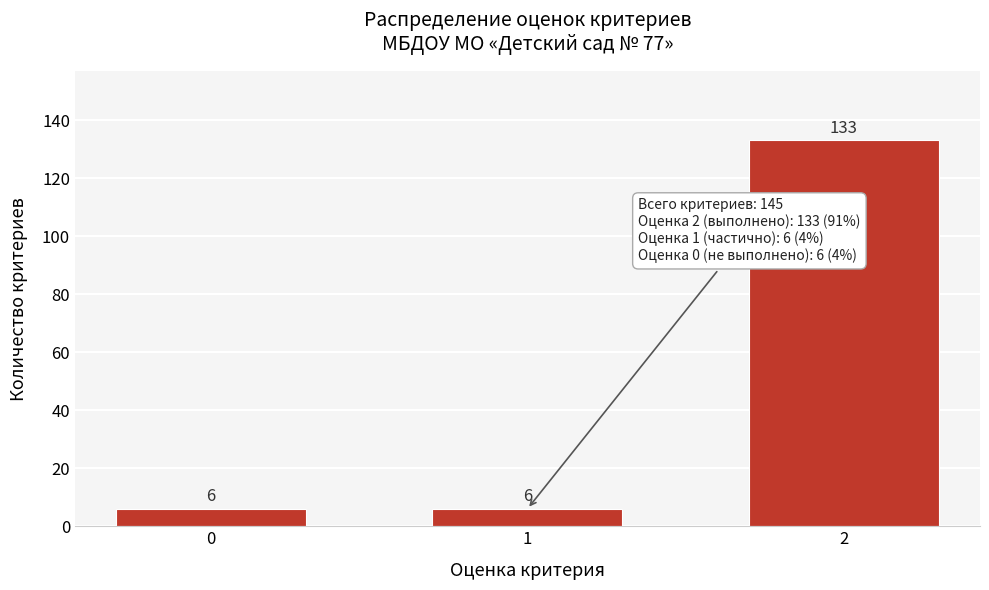

Reading left to right, list all the values displayed in this chart.

0=6	1=6	2=133